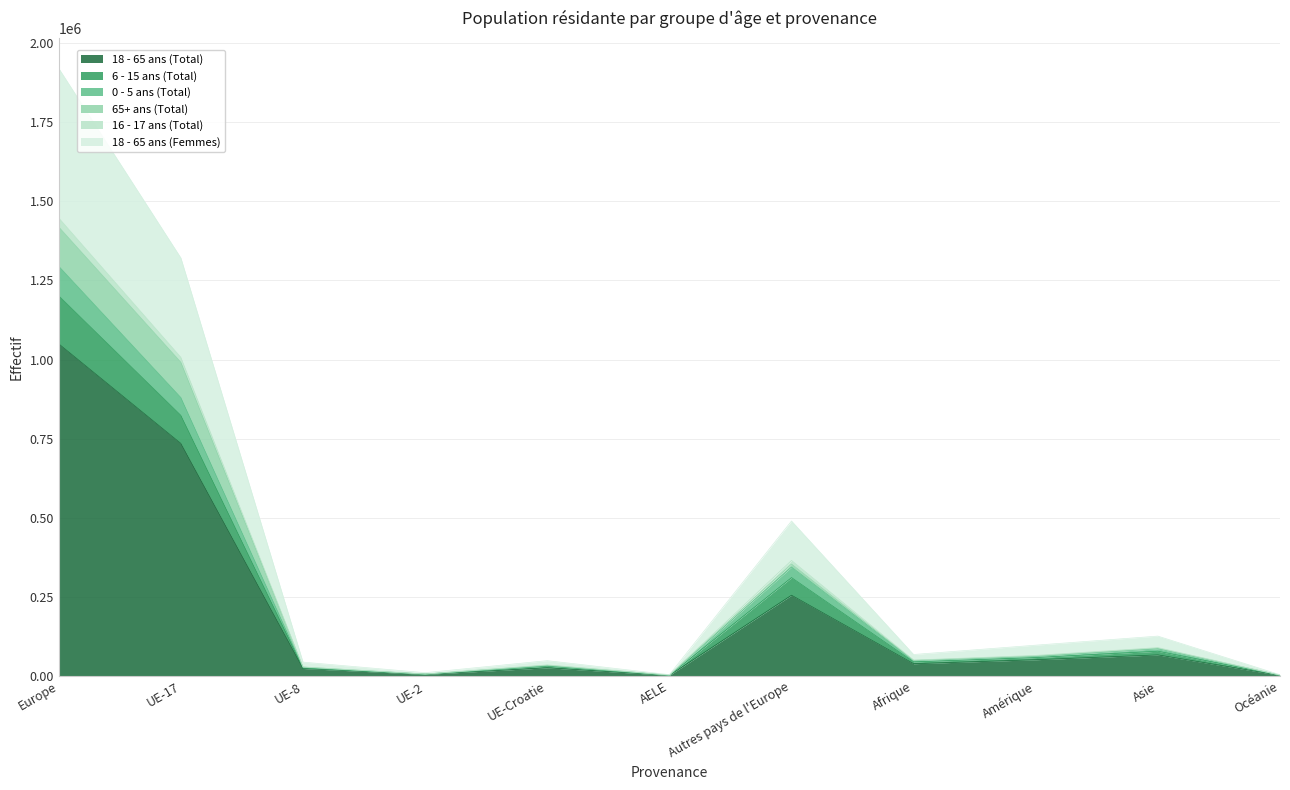

At which category is the sum across all series the highest?

Europe